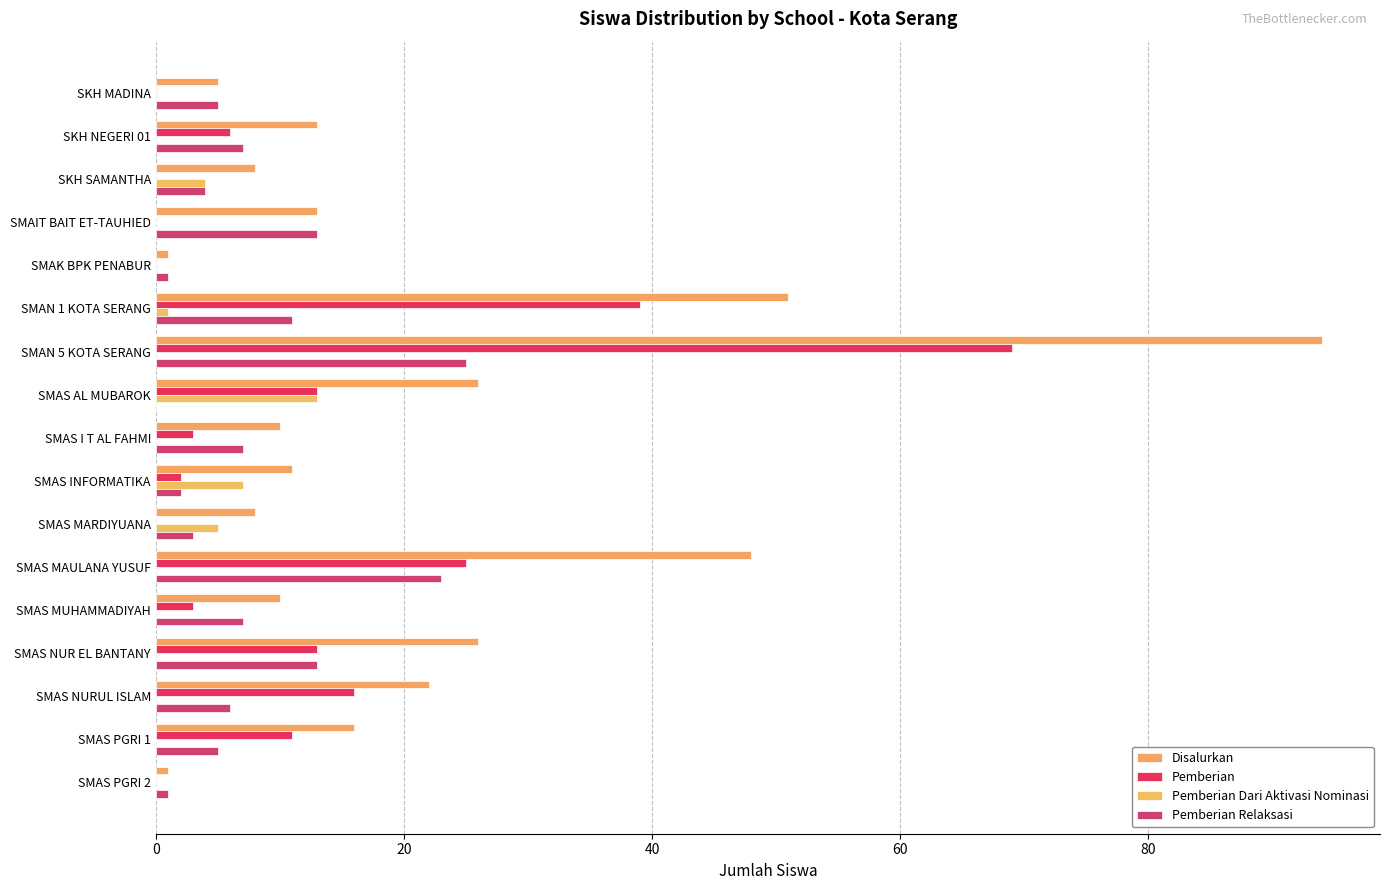

How many categories are shown in the chart?

17